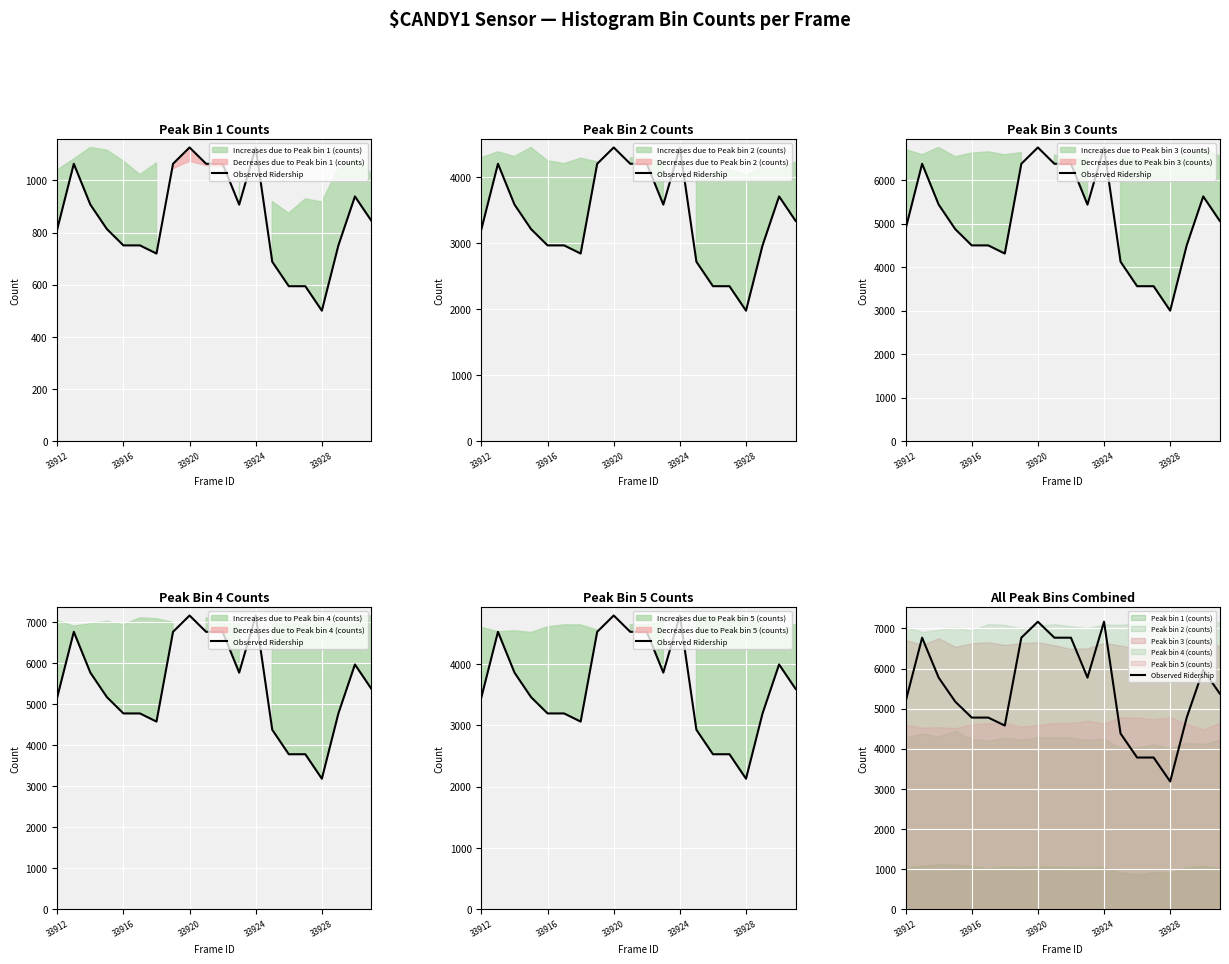

What is the difference between the values at 15 and 10?

2985.8